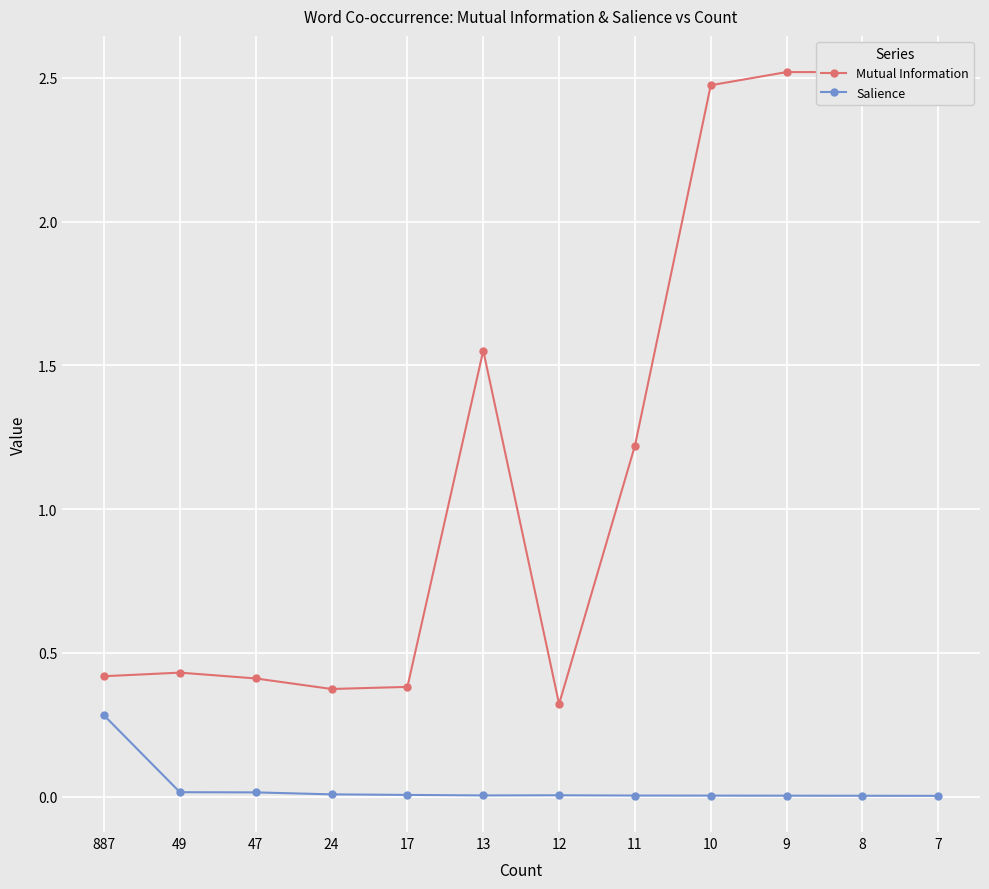

Which series has the largest total across all categories?

Mutual Information